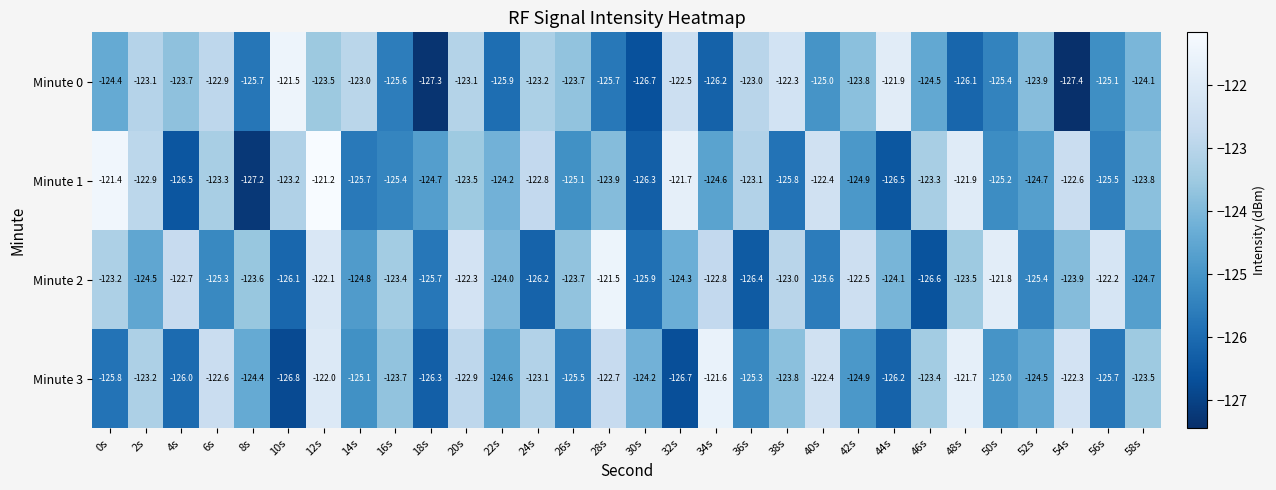

The Minute 3 series shows -123.5 at 58s. True or false?

True